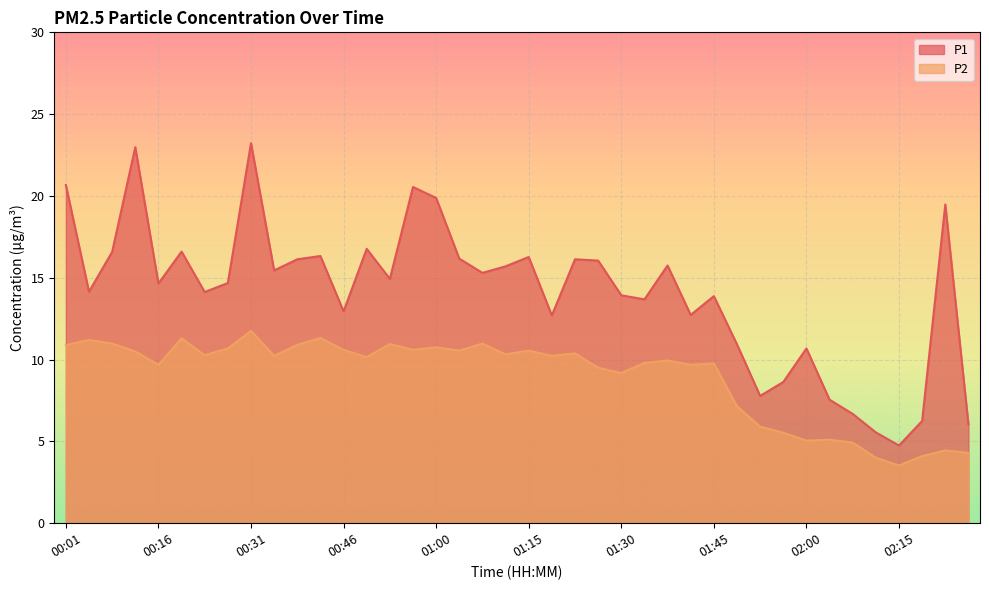

Reading left to right, transcribe all the data shown in this chart.

P1: 00:01=20.7	00:05=14.2	00:09=16.6	00:12=23.0	00:16=14.7	00:20=16.6	00:23=14.1	00:27=14.7	00:31=23.2	00:34=15.4	00:38=16.1	00:42=16.3	00:46=12.9	00:49=16.8	00:53=14.9	00:57=20.6	01:00=19.9	01:04=16.2	01:08=15.3	01:12=15.7	01:15=16.3	01:19=12.7	01:23=16.1	01:27=16.1	01:30=13.9	01:34=13.7	01:38=15.8	01:42=12.7	01:45=13.9	01:49=10.9	01:53=7.8	01:56=8.6	02:00=10.7	02:04=7.5	02:07=6.7	02:11=5.5	02:15=4.8	02:18=6.2	02:22=19.5	02:26=6.0
P2: 00:01=10.9	00:05=11.2	00:09=11.0	00:12=10.5	00:16=9.7	00:20=11.3	00:23=10.3	00:27=10.7	00:31=11.8	00:34=10.2	00:38=10.9	00:42=11.3	00:46=10.6	00:49=10.2	00:53=10.9	00:57=10.6	01:00=10.8	01:04=10.6	01:08=11.0	01:12=10.3	01:15=10.6	01:19=10.2	01:23=10.4	01:27=9.5	01:30=9.2	01:34=9.8	01:38=9.9	01:42=9.7	01:45=9.8	01:49=7.2	01:53=5.9	01:56=5.5	02:00=5.0	02:04=5.1	02:07=4.9	02:11=4.0	02:15=3.5	02:18=4.1	02:22=4.5	02:26=4.3